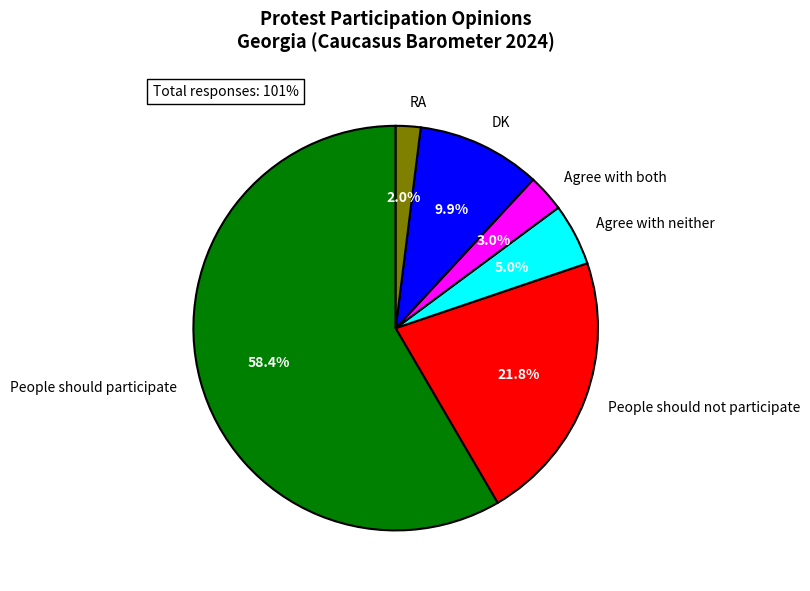

Does any single category account for the majority?

Yes